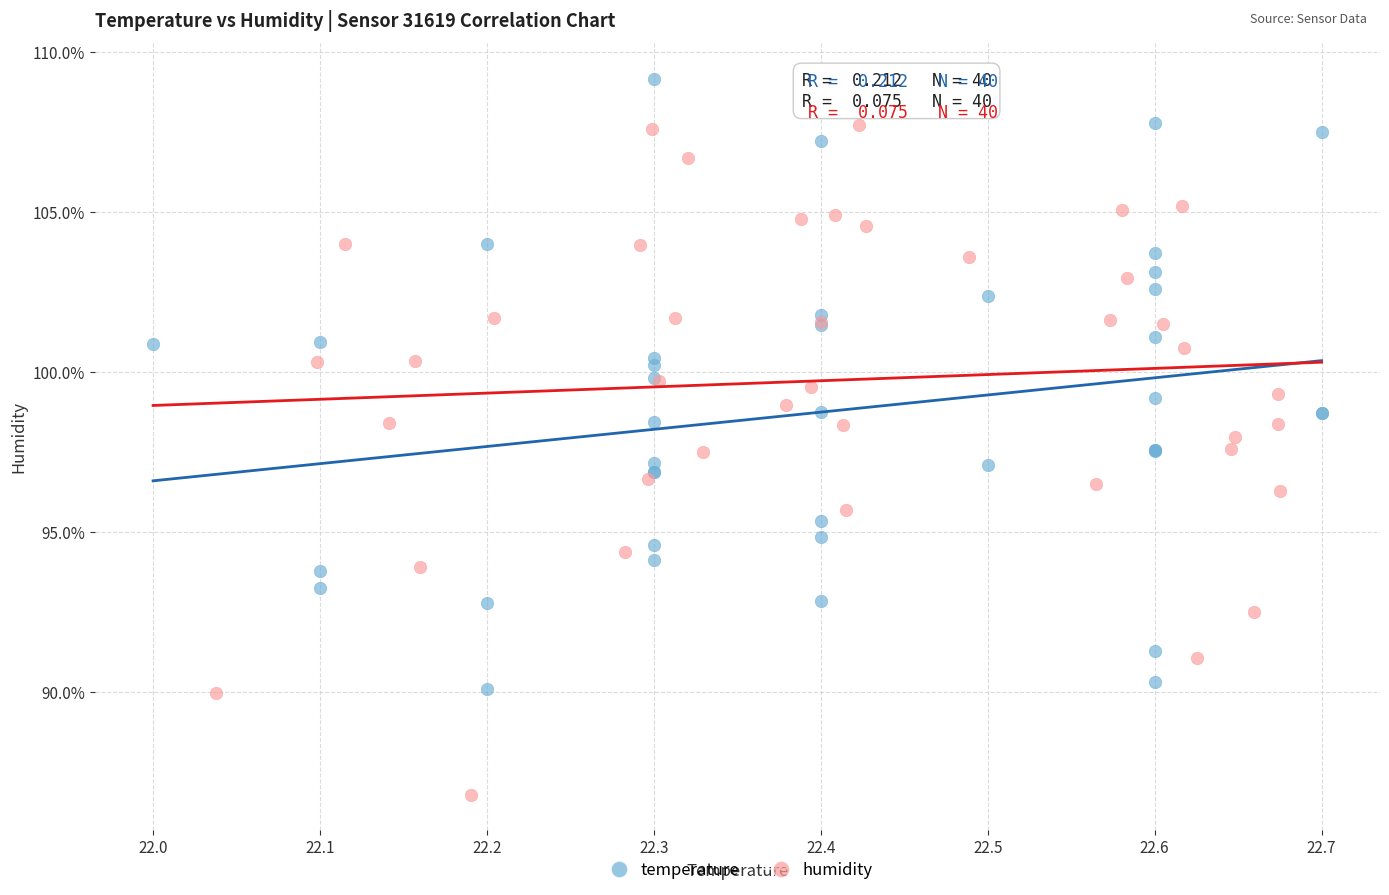

Which series reaches the maximum Y coordinate?

temperature